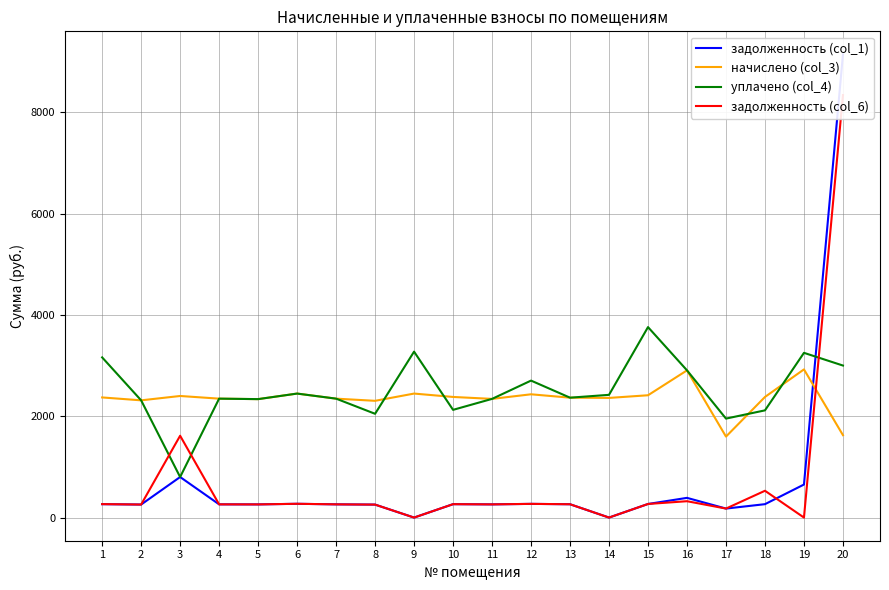

Reading left to right, transcribe all the data shown in this chart.

задолженность (col_1): 264.3	257.1	800.3	260.8	259.7	271.9	260.8	256.0	0.0	264.5	260.2	270.3	262.9	0.0	268.2	389.0	177.6	264.5	652.0	9138.5
начислено (col_3): 2370.7	2313.4	2399.3	2346.8	2337.3	2447.0	2346.8	2303.9	2447.0	2380.2	2342.1	2432.7	2365.9	2361.2	2413.6	2904.9	1598.0	2380.2	2924.0	1626.6
уплачено (col_4): 3160.9	2313.4	800.2	2346.8	2337.3	2447.0	2346.8	2047.9	3274.4	2125.7	2342.1	2703.0	2365.9	2422.0	3758.6	2905.3	1953.0	2115.8	3250.8	3000.0
задолженность (col_6): 265.5	257.1	1614.7	260.8	259.7	271.9	260.8	256.0	0.0	264.5	260.2	270.3	262.9	0.0	268.2	322.8	177.6	528.9	0.0	8337.8